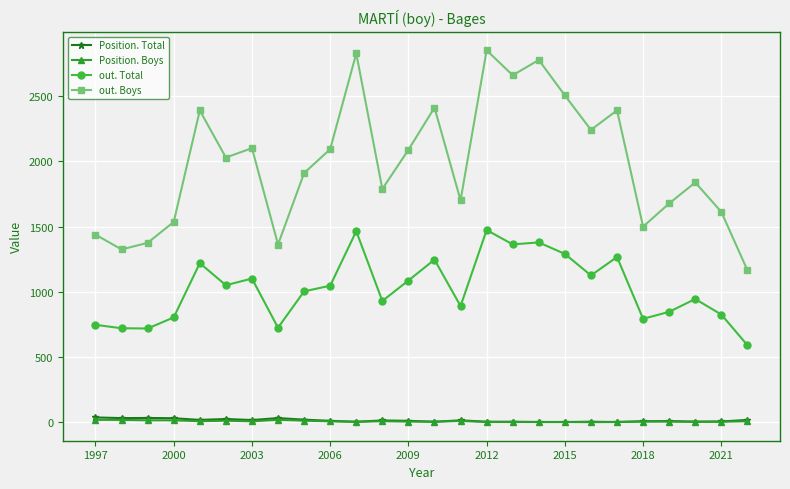

Which series has the largest total across all categories?

out. Boys